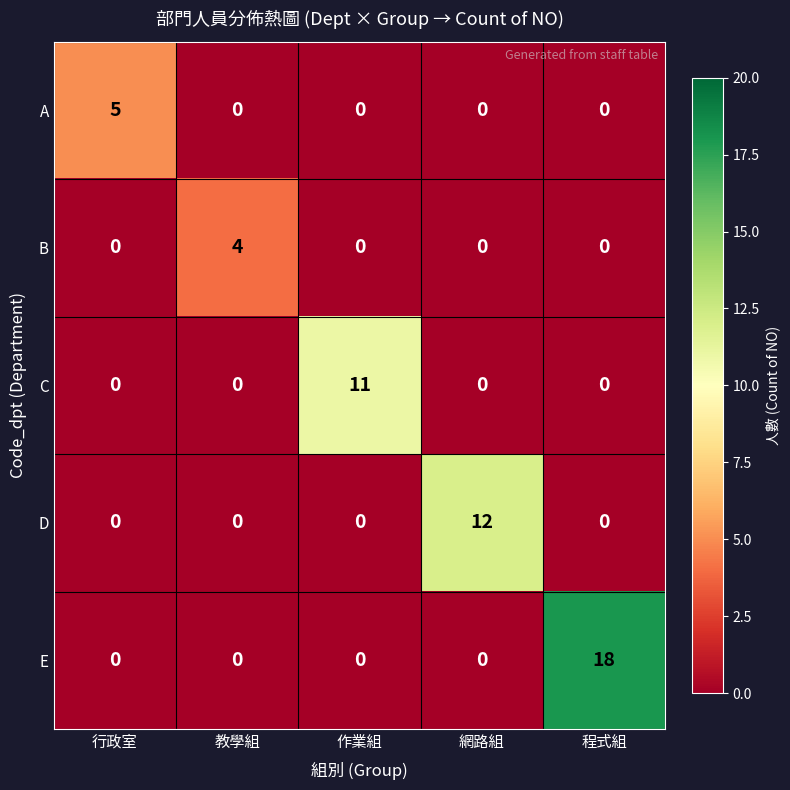

At which category is the sum across all series the highest?

程式組